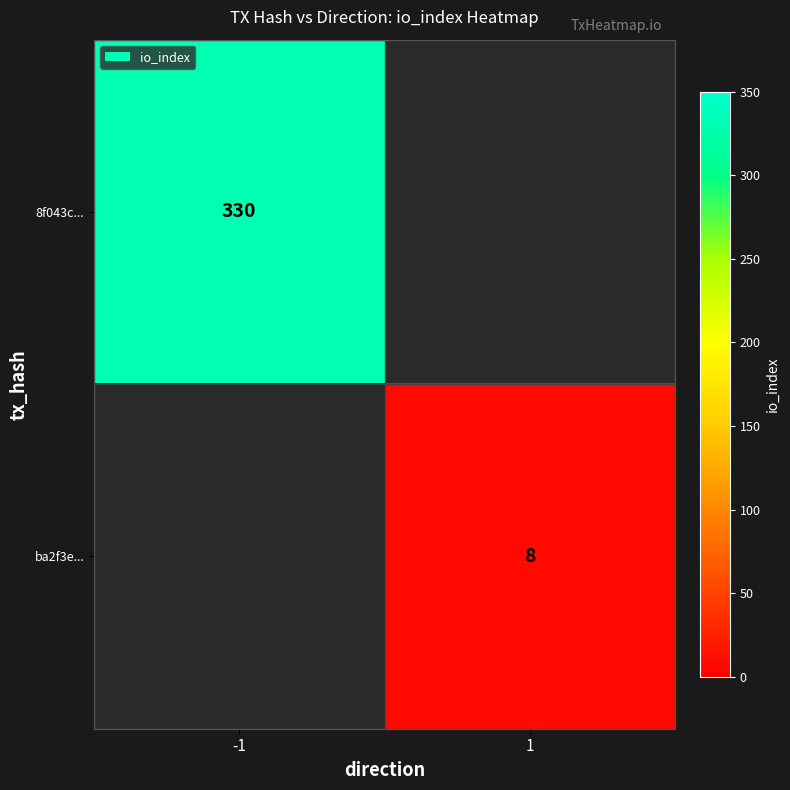

True or false: 8f043c... has a value of 134.5 at -1.

False